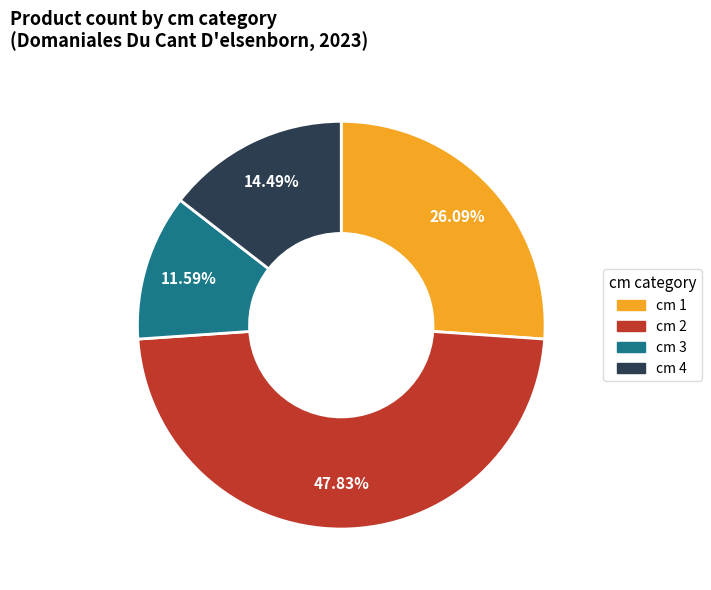

Does any single category account for the majority?

No